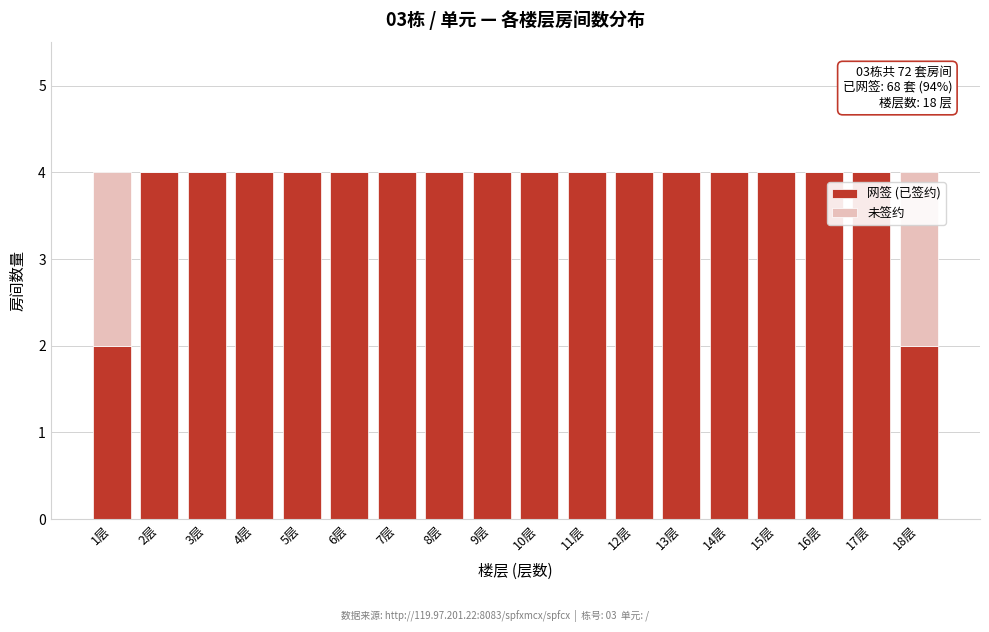

What is the sum of the 网签 (已签约) values at 3层 and 6层?

8